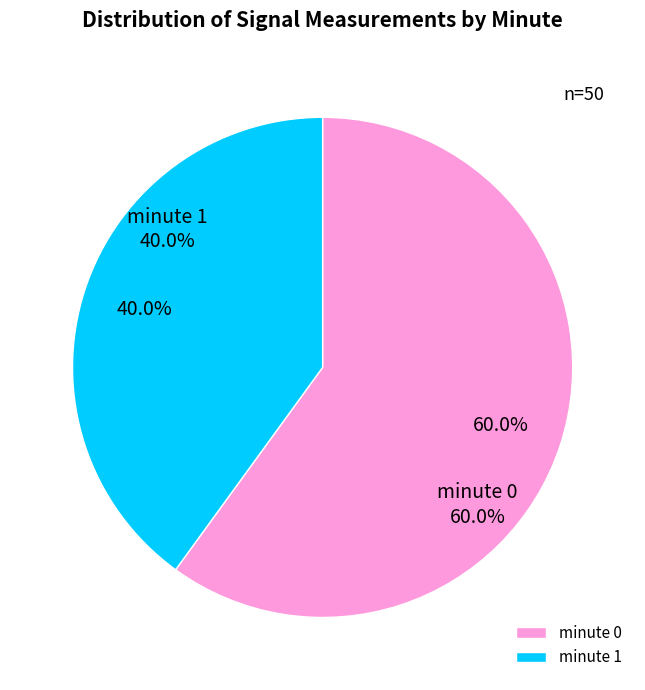

Does minute 0 account for over 50% of the chart?

Yes